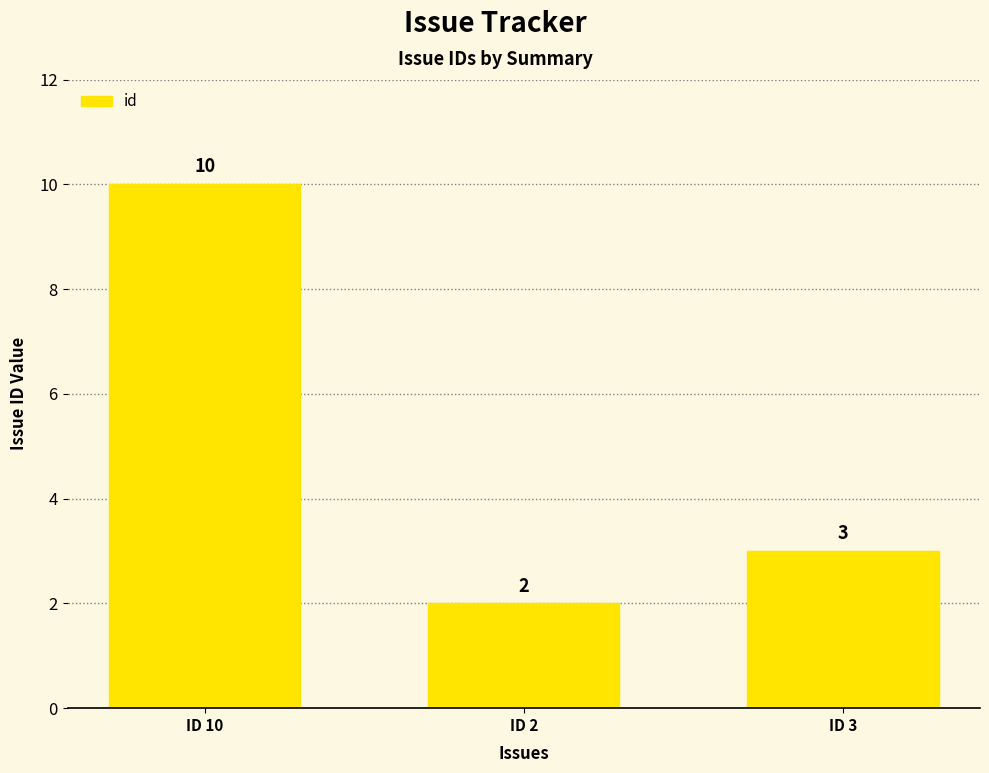

How many bars are there in total?

3